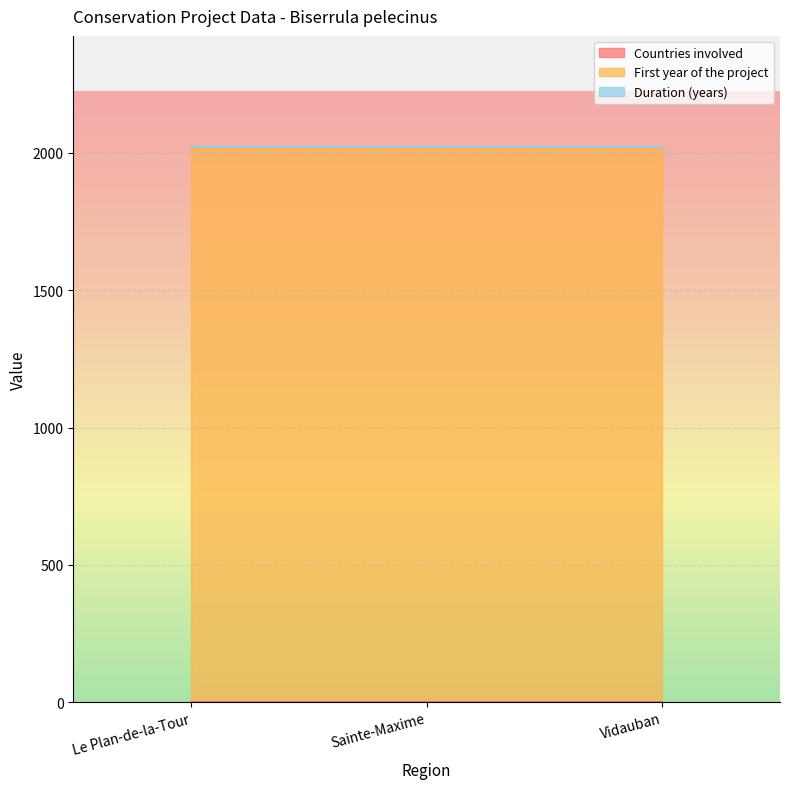

Reading right to left, list all the values displayed in this chart.

Countries involved: Vidauban=1	Sainte-Maxime=1	Le Plan-de-la-Tour=1
First year of the project: Vidauban=2013	Sainte-Maxime=2013	Le Plan-de-la-Tour=2013
Duration (years): Vidauban=8	Sainte-Maxime=8	Le Plan-de-la-Tour=8